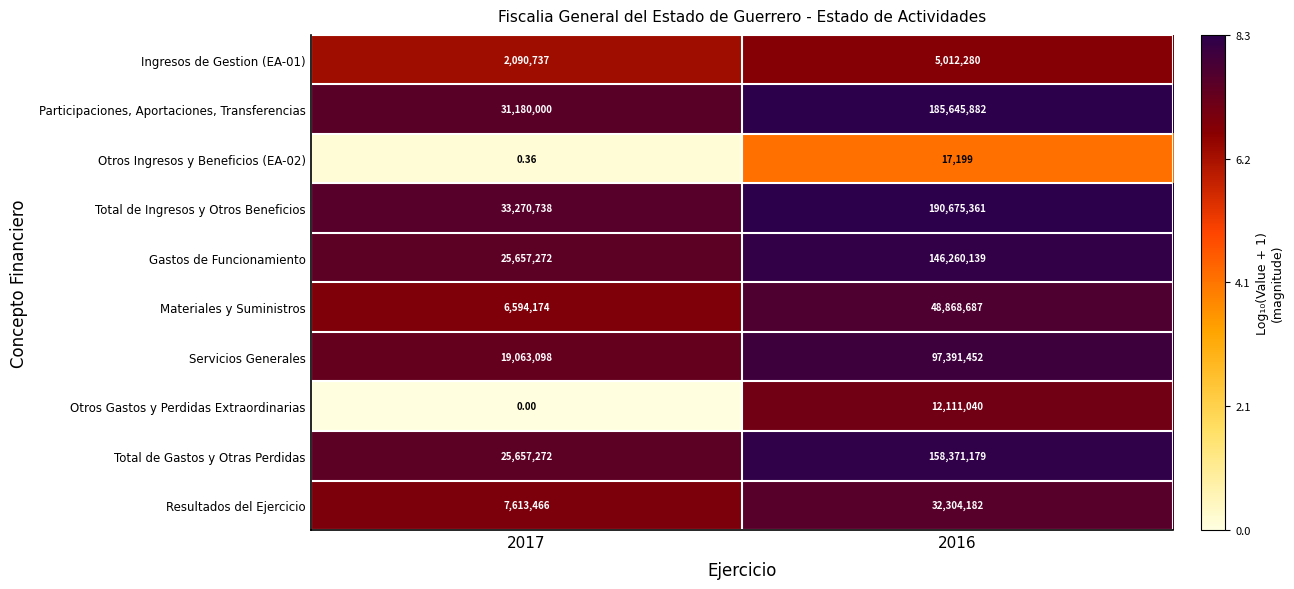

Which series has the largest total across all categories?

Total de Ingresos y Otros Beneficios